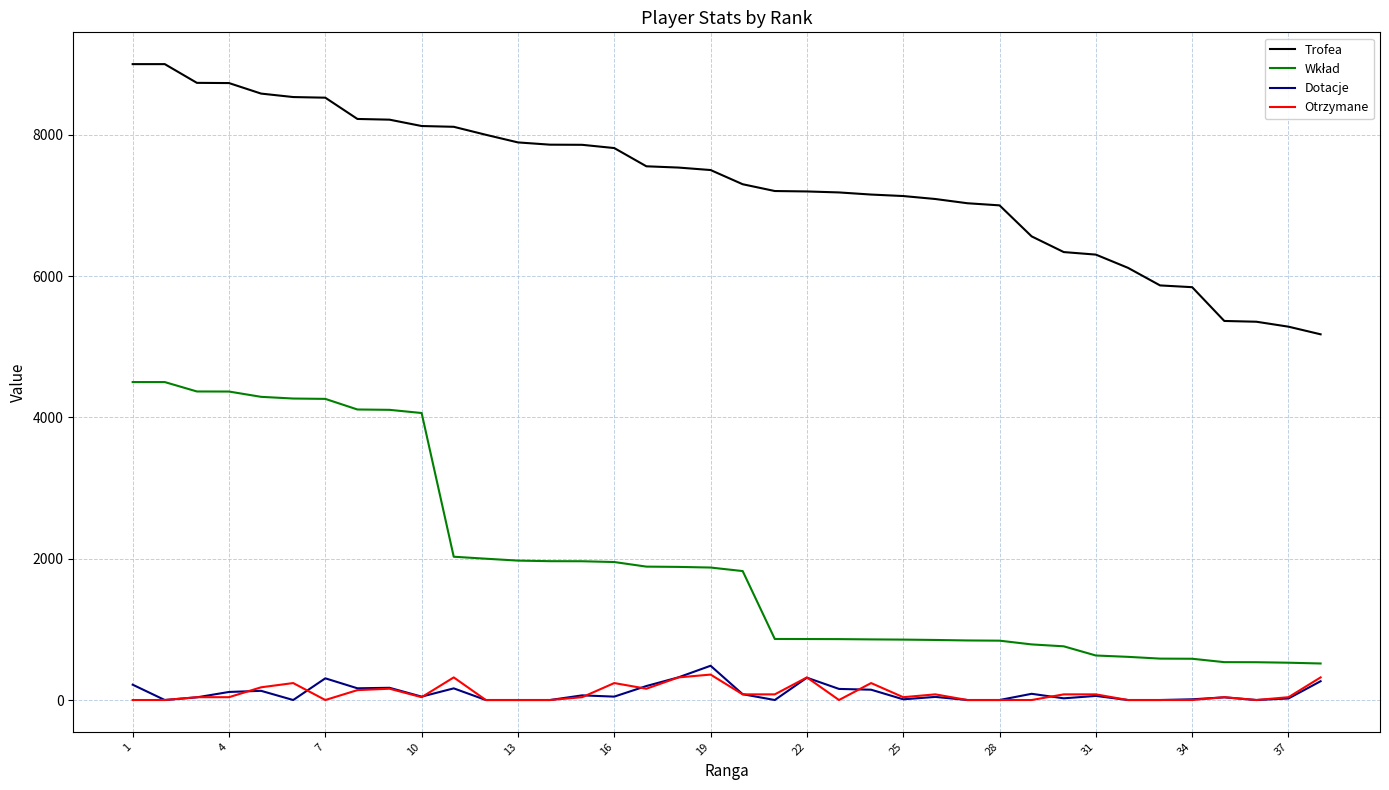

What is the highest value of the Dotacje series?

485